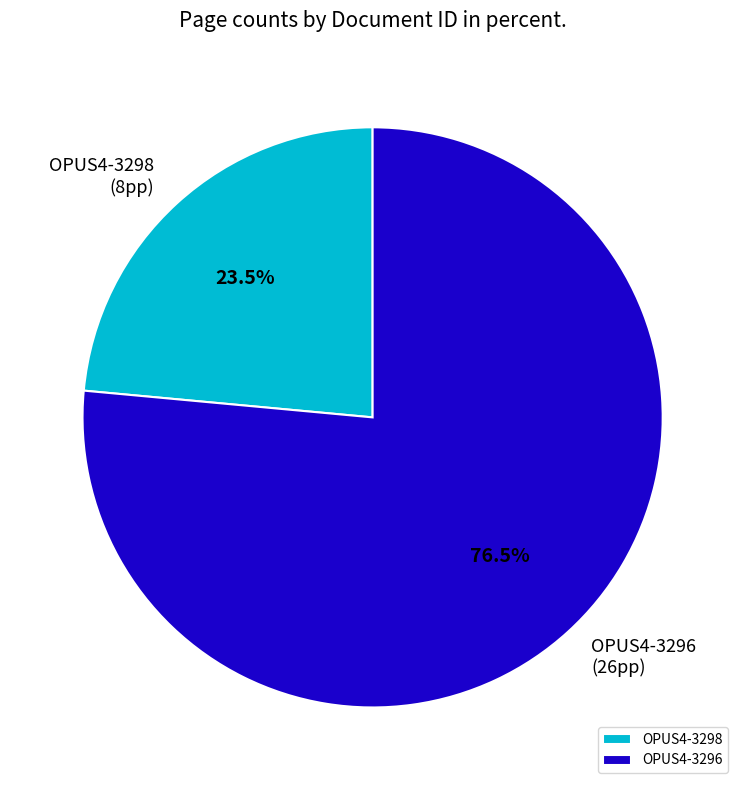

What is the majority slice?

OPUS4-3296